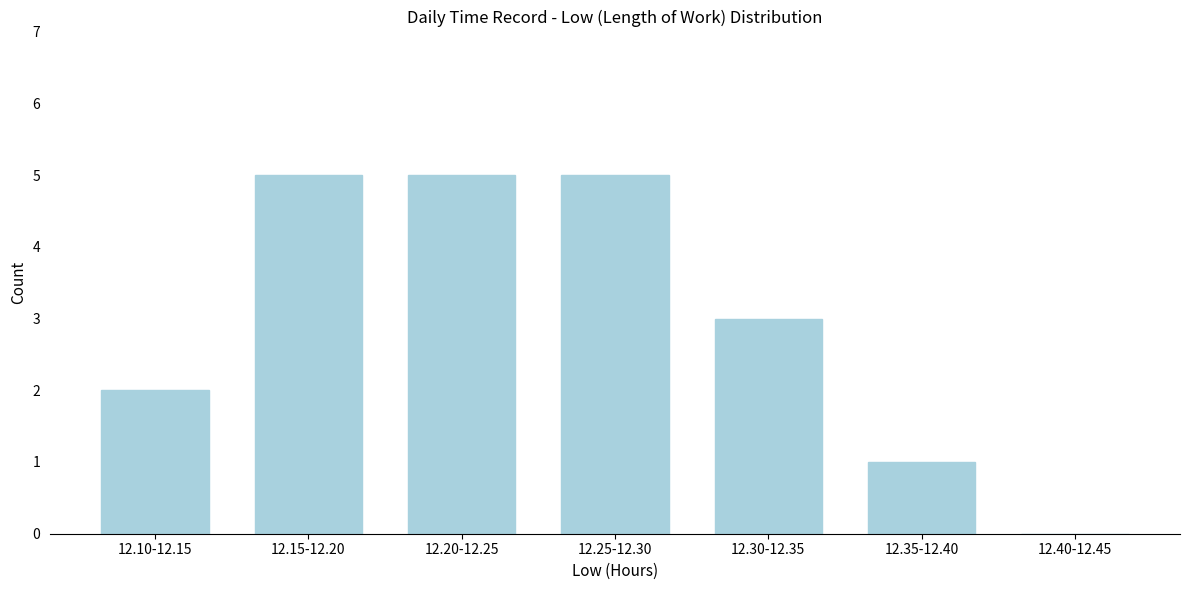

Reading right to left, extract all data points from this chart.

12.40-12.45=0	12.35-12.40=1	12.30-12.35=3	12.25-12.30=5	12.20-12.25=5	12.15-12.20=5	12.10-12.15=2